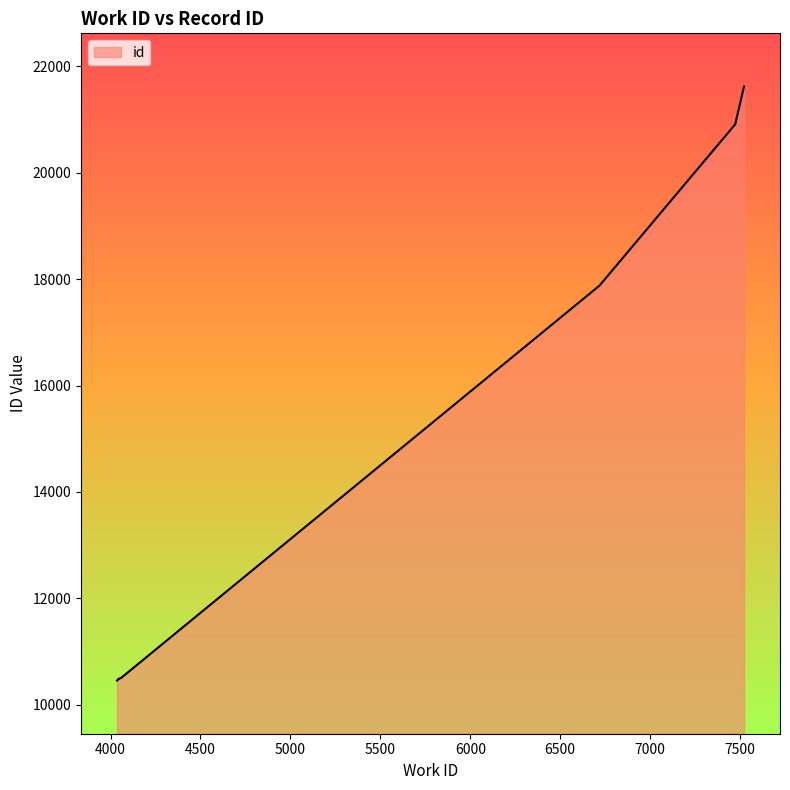

Reading left to right, transcribe all the data shown in this chart.

10453	10478	10490	10488	10500	17878	20912	20913	20914	21623